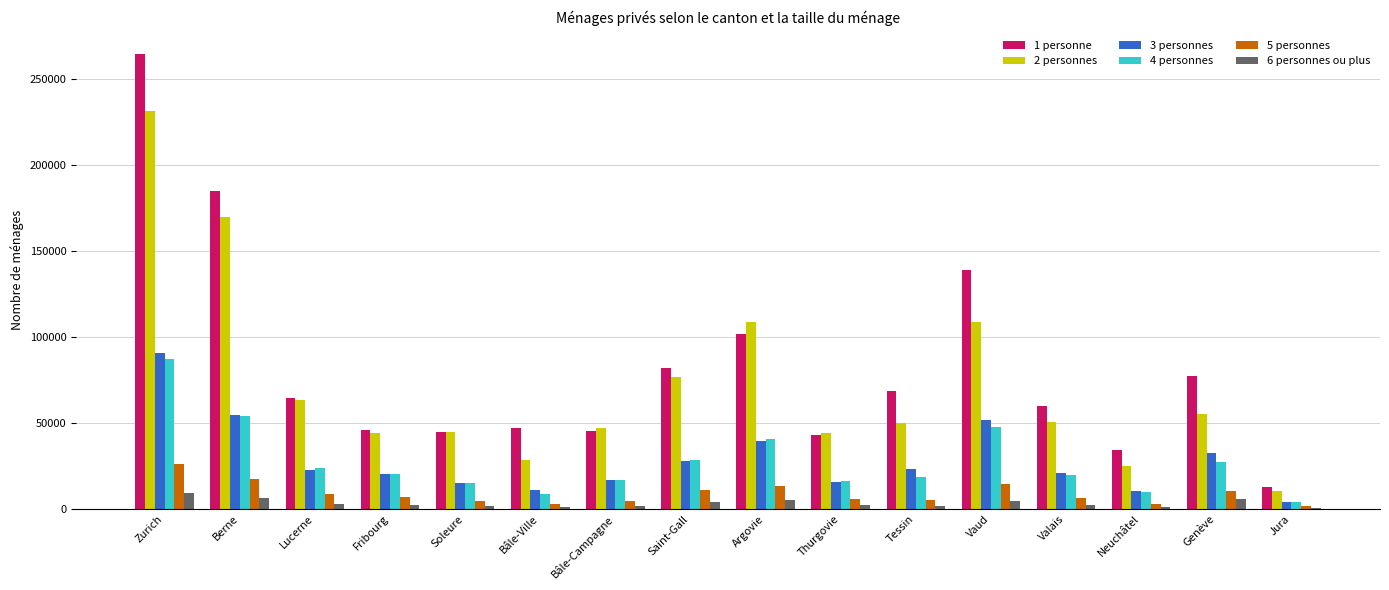

True or false: 2 personnes has a value of 156636 at Zurich.

False